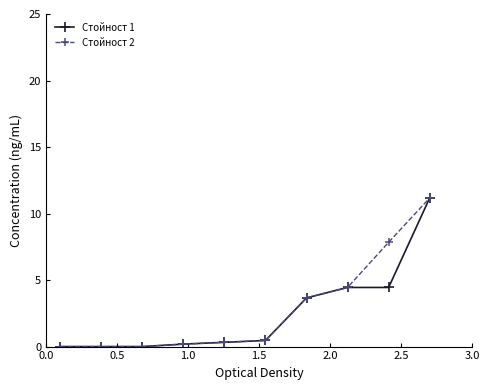

Which series has the largest total across all categories?

Стойност 2